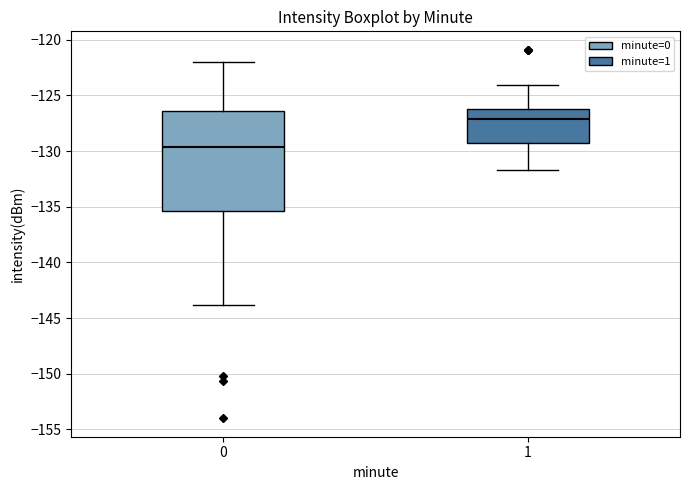

Which box has the highest median line?

1